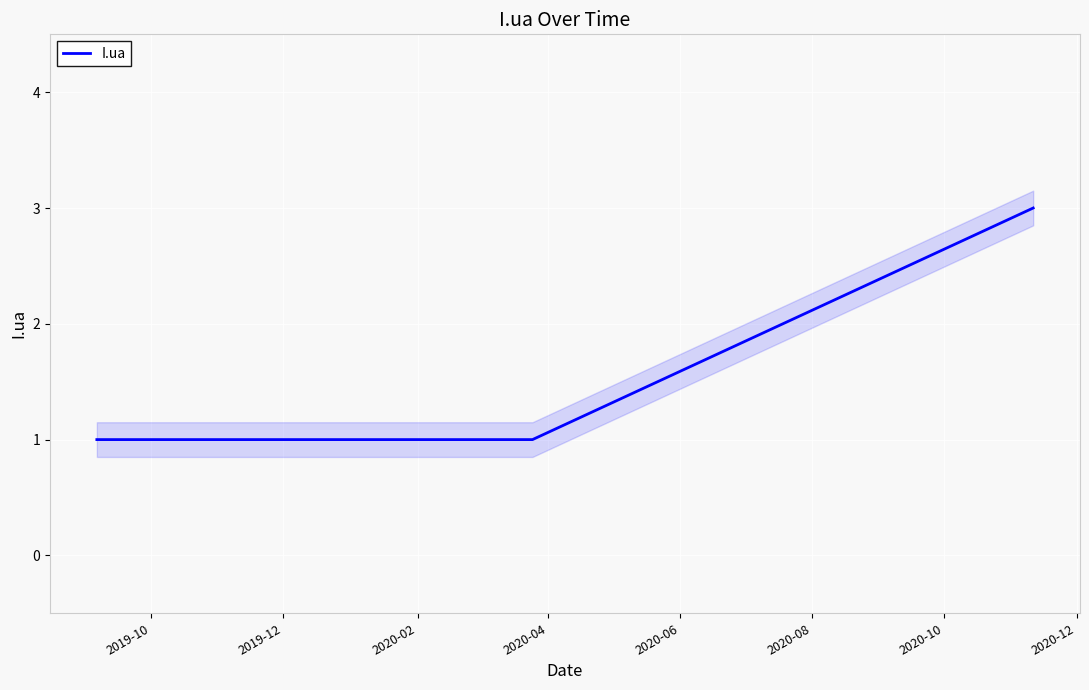

What is the maximum value shown in the chart?

3